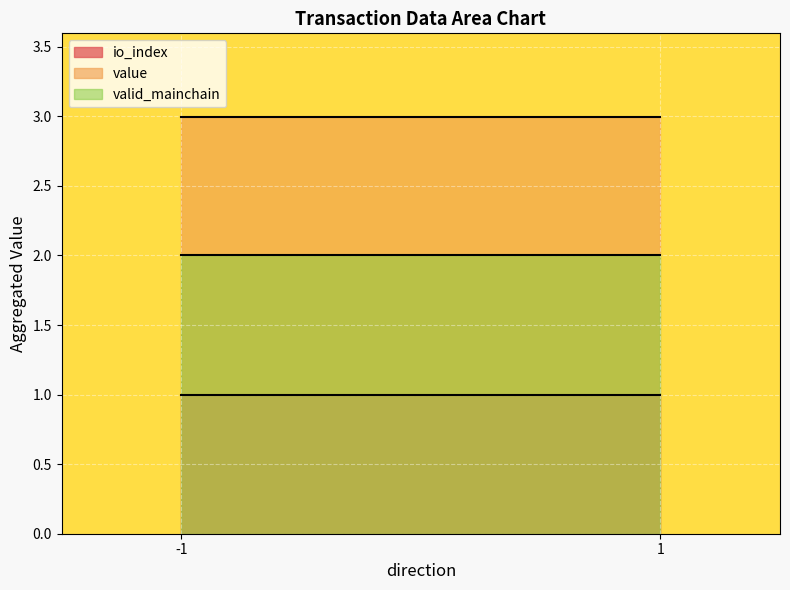

At how many categories does at least one series exceed 1?

2